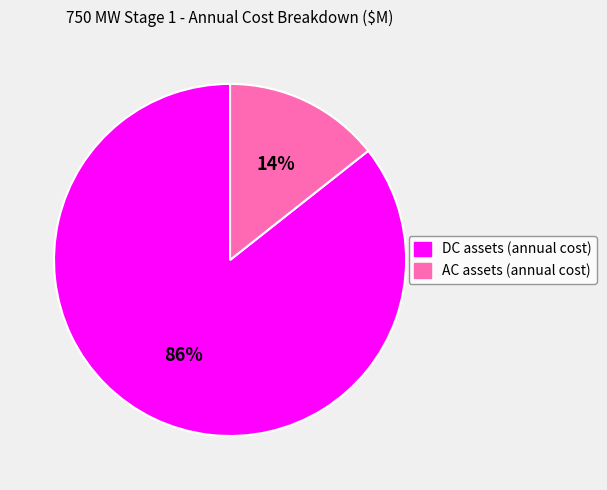

To the nearest percent, what is the average slice percentage?

50%